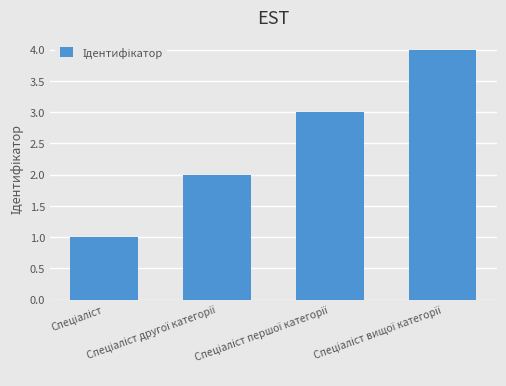

How many bars are there in total?

4